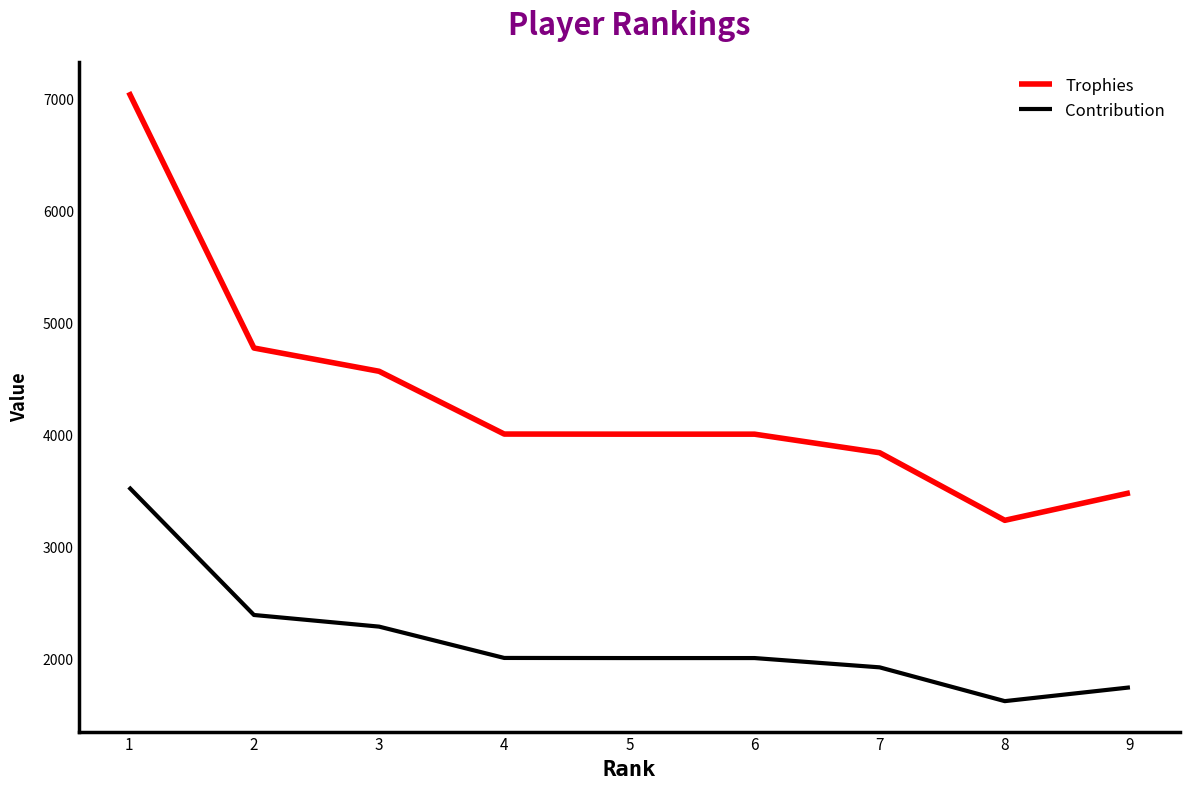

What is the spread (max minus min) of values at 6?

2001